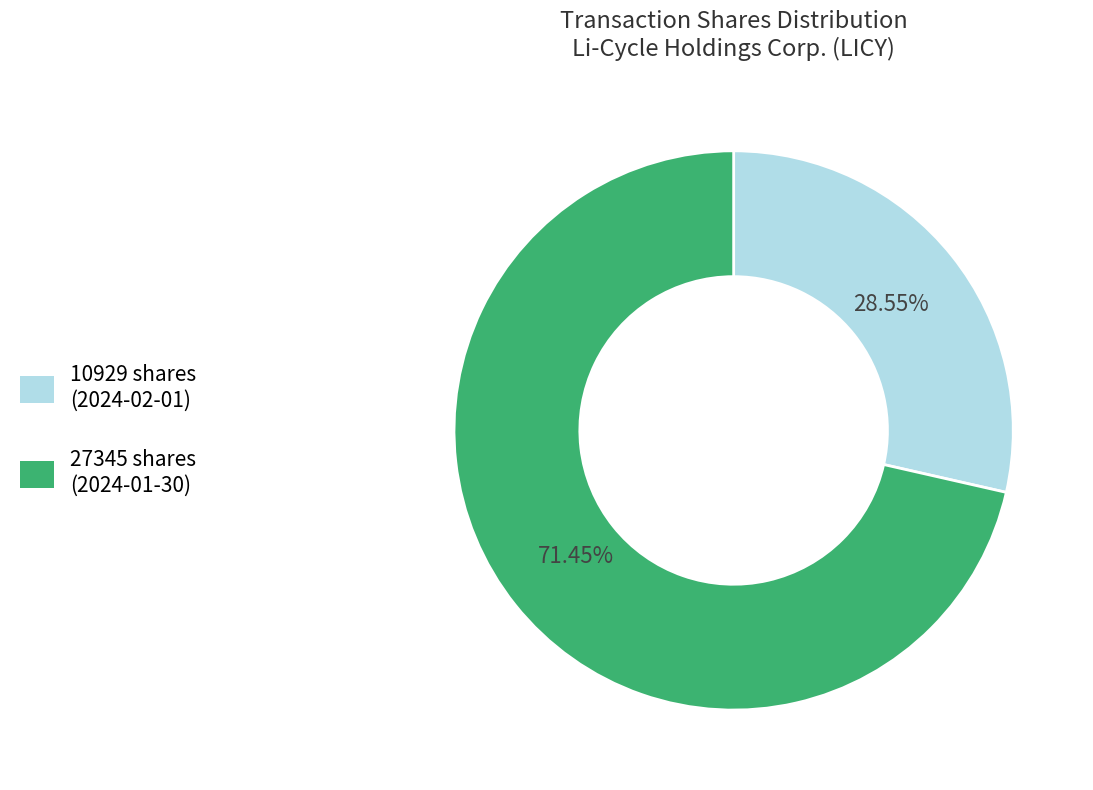

Approximately how many times larger is the value at 10929 shares (2024-02-01) compared to 27345 shares (2024-01-30)?

0.4